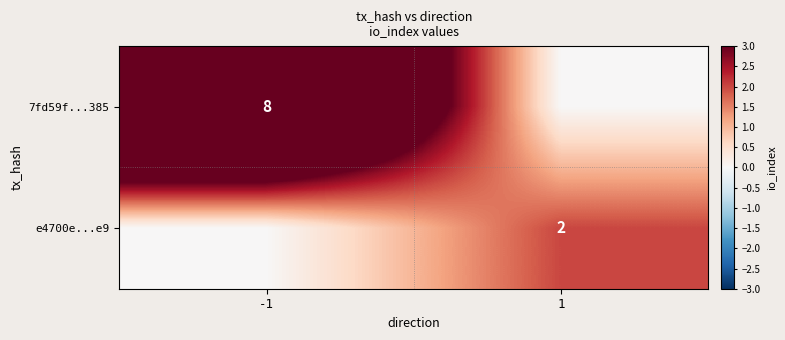

Is it true that 7fd59f...385 equals 8 at -1?

True